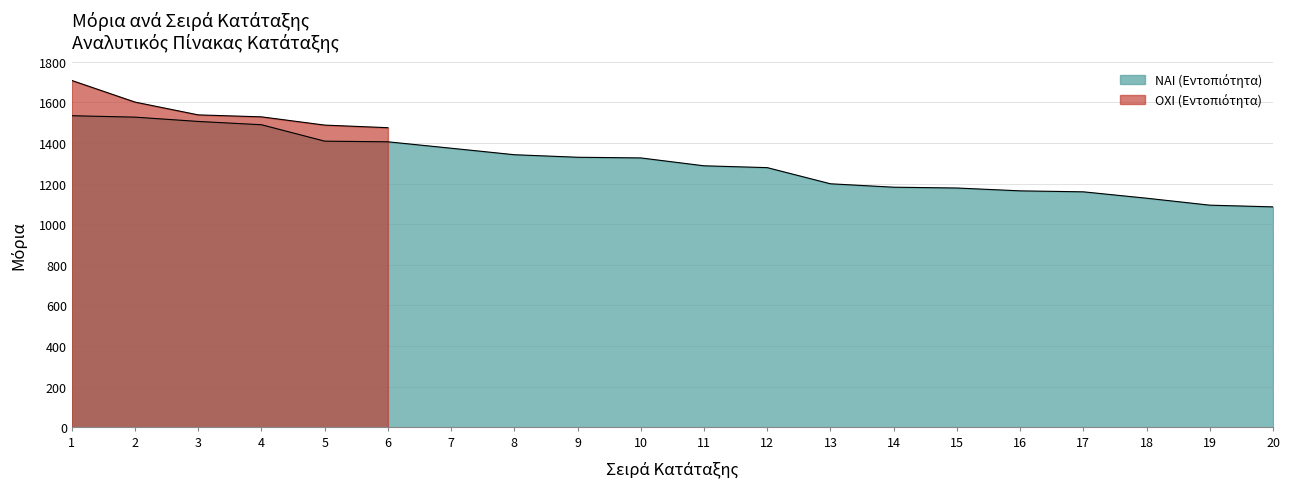

How many data points are above 1326?

10